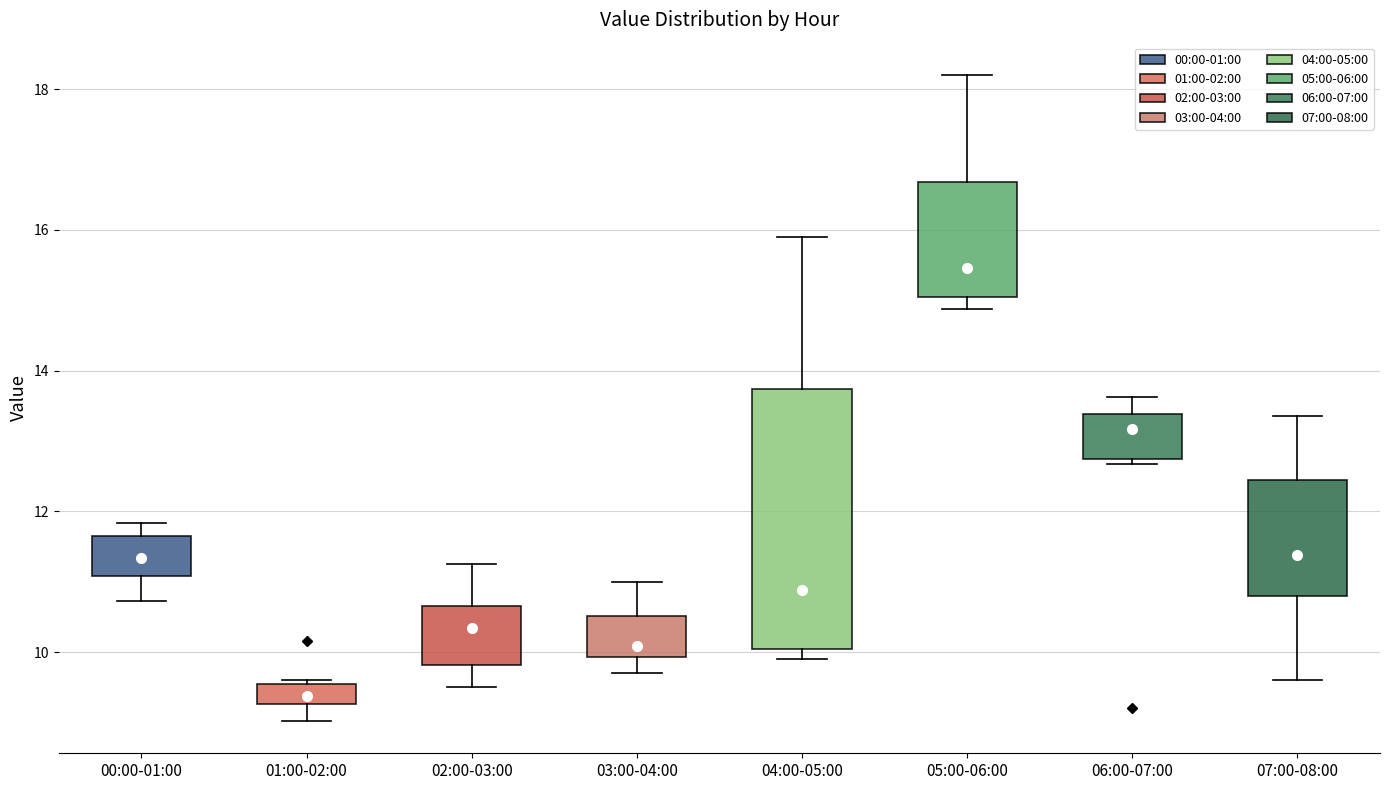

Comparing the boxes themselves (not the whiskers), which one is the tallest?

04:00-05:00